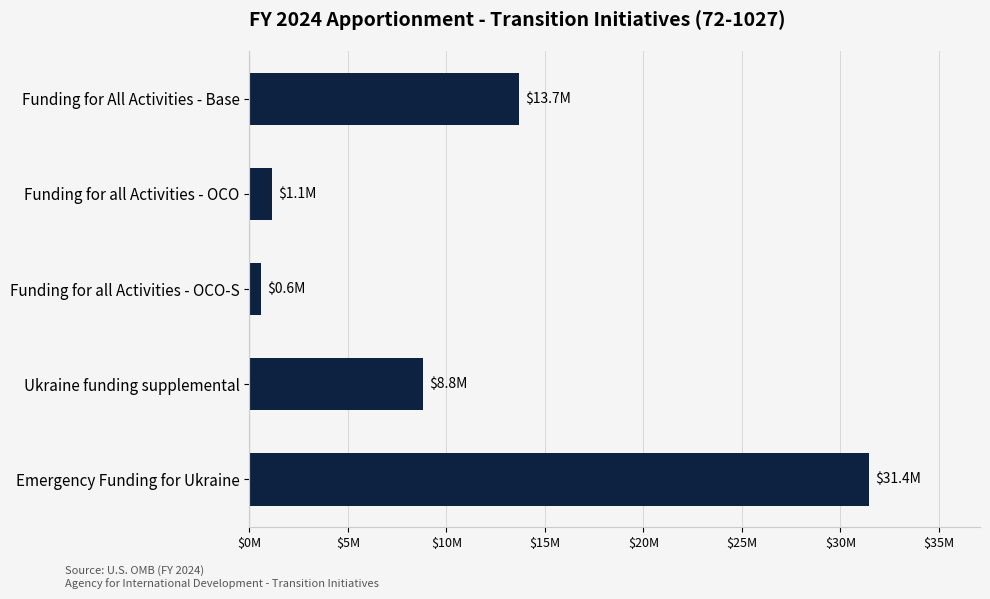

What is the average value?

11128398